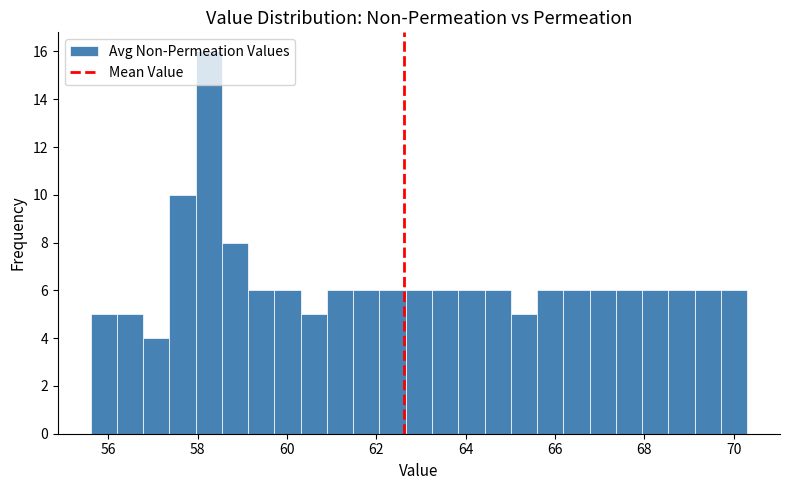

Read against the x-axis, roughly where is the centre of the tallest bar?

58.2